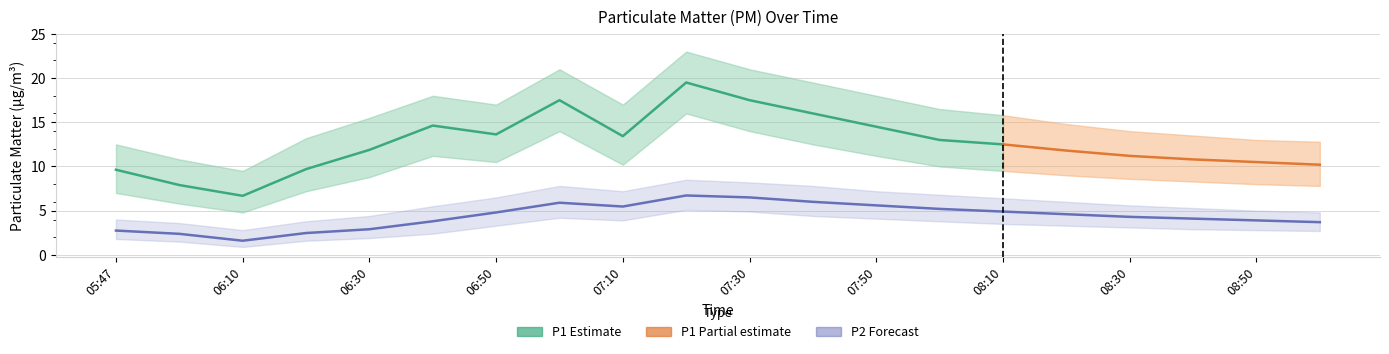

At which category does P1_lower reach its first local valley?

06:10